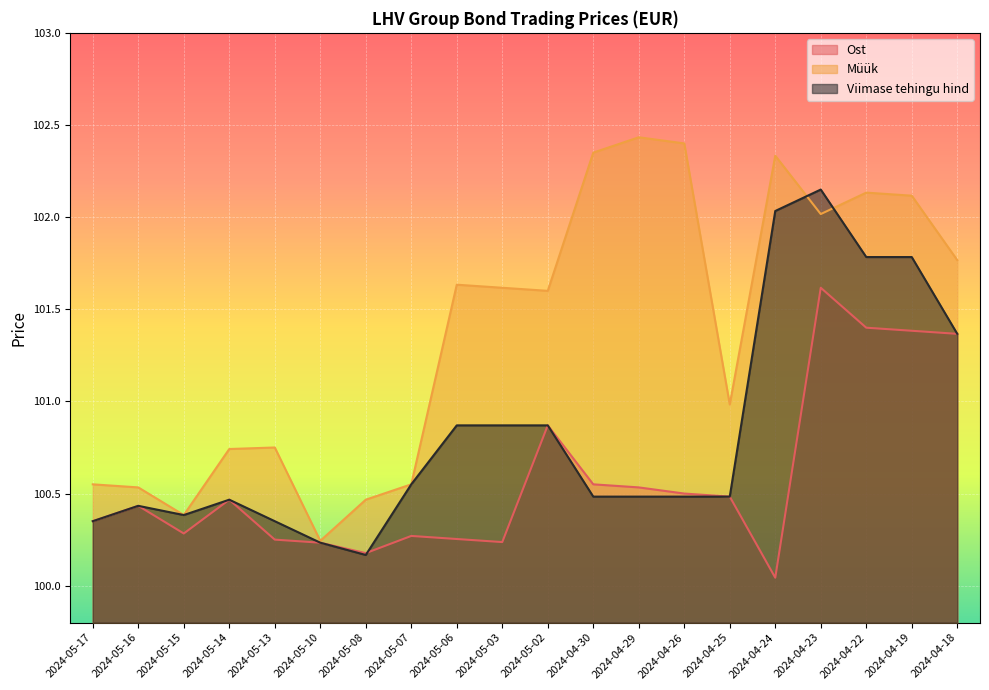

What is the difference between the maximum and second lowest values in the Viimase tehingu hind series?

1.9